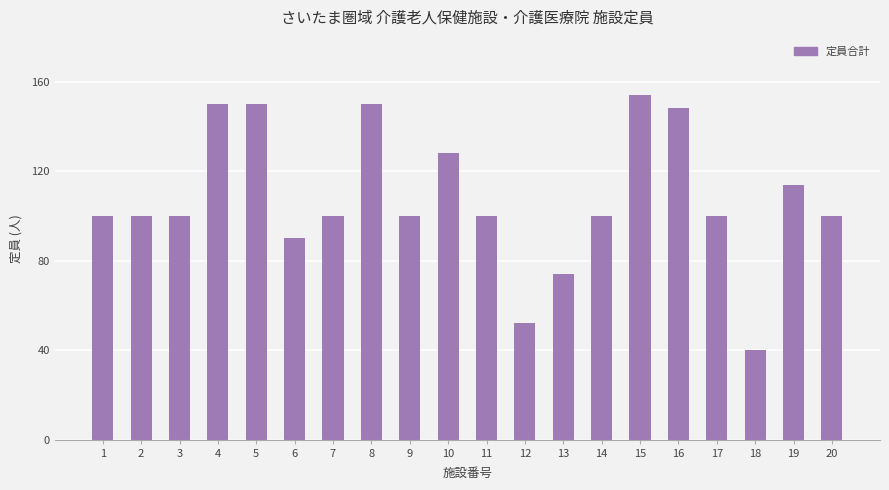

What is the ratio of the value at 13 to the value at 4?

0.5